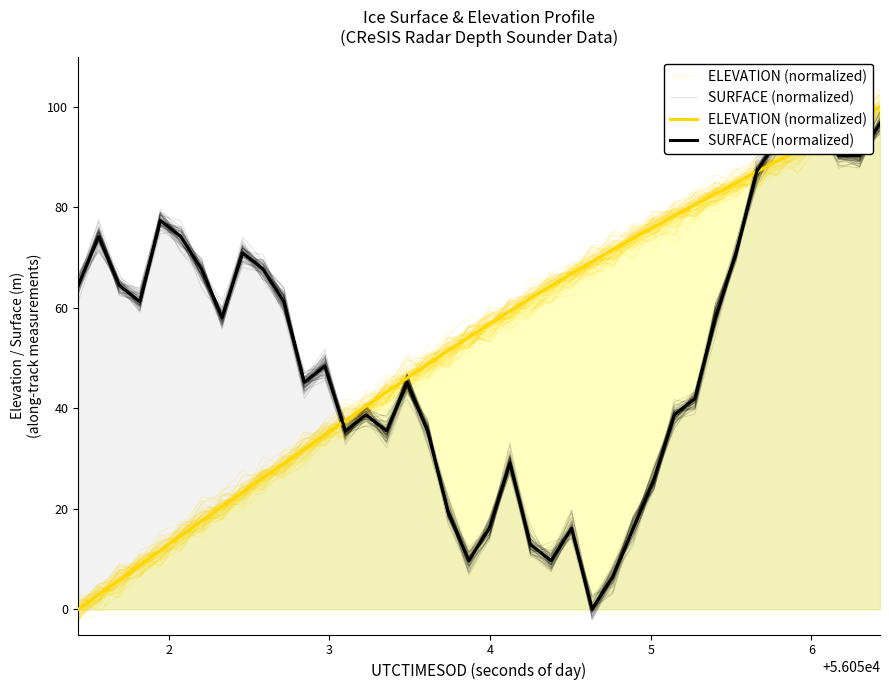

What is the sum of all ELEVATION (normalized) values?

2131.0